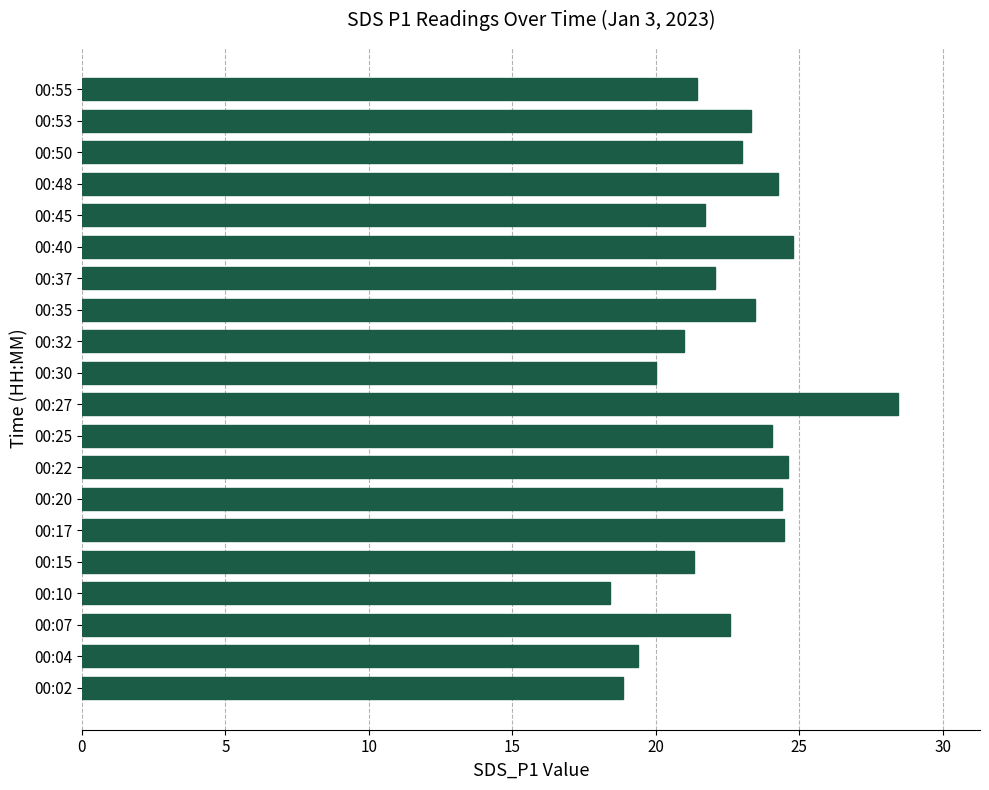

Count the number of categories in the chart.

20